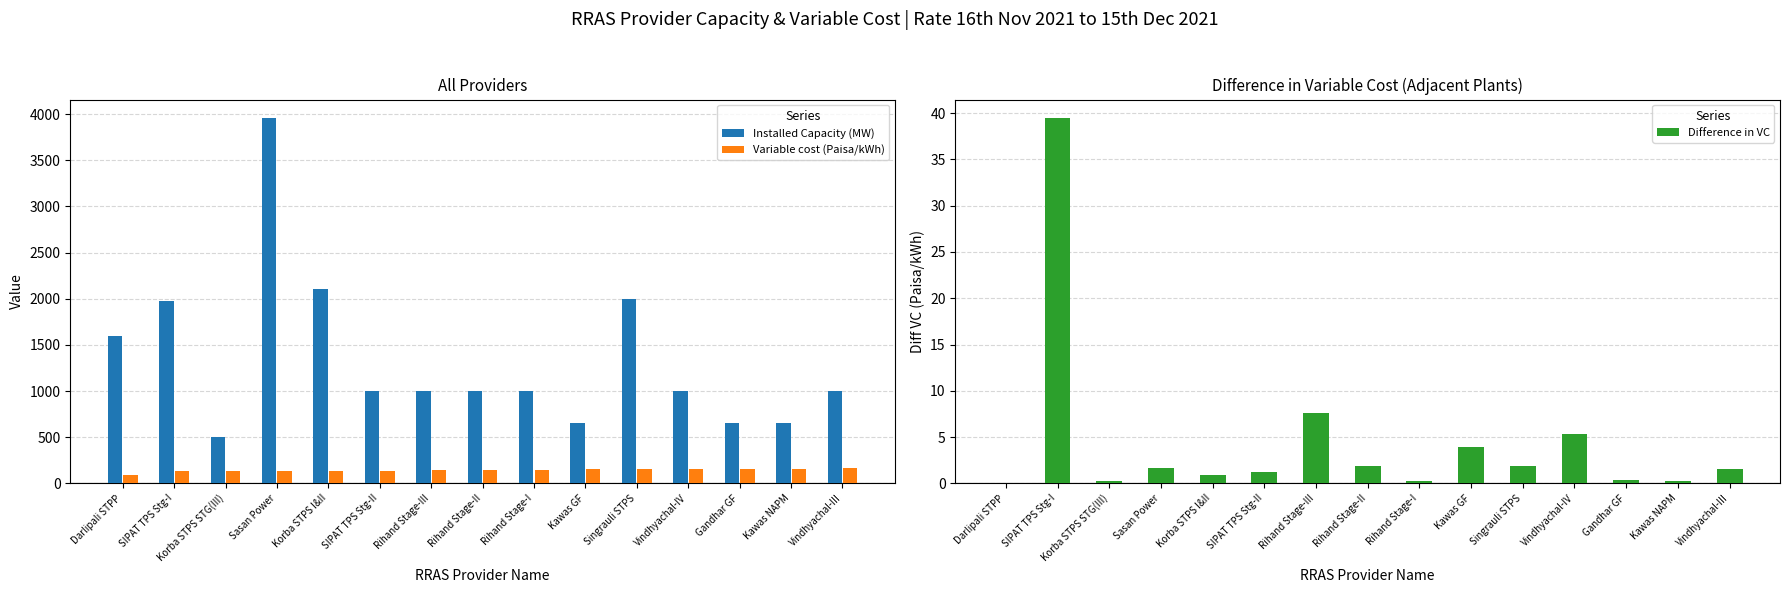

Are the bars horizontal?

No